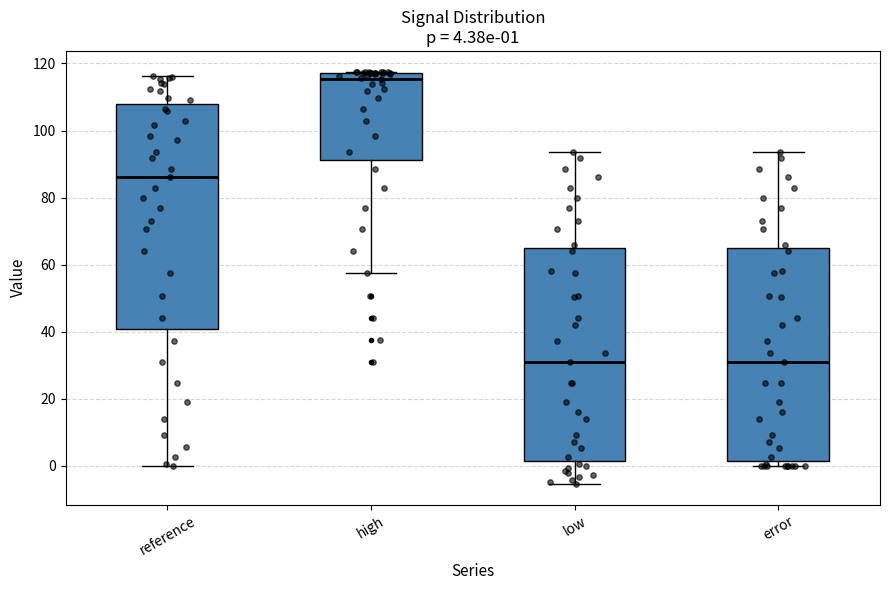

Which box's median line is the highest?

high